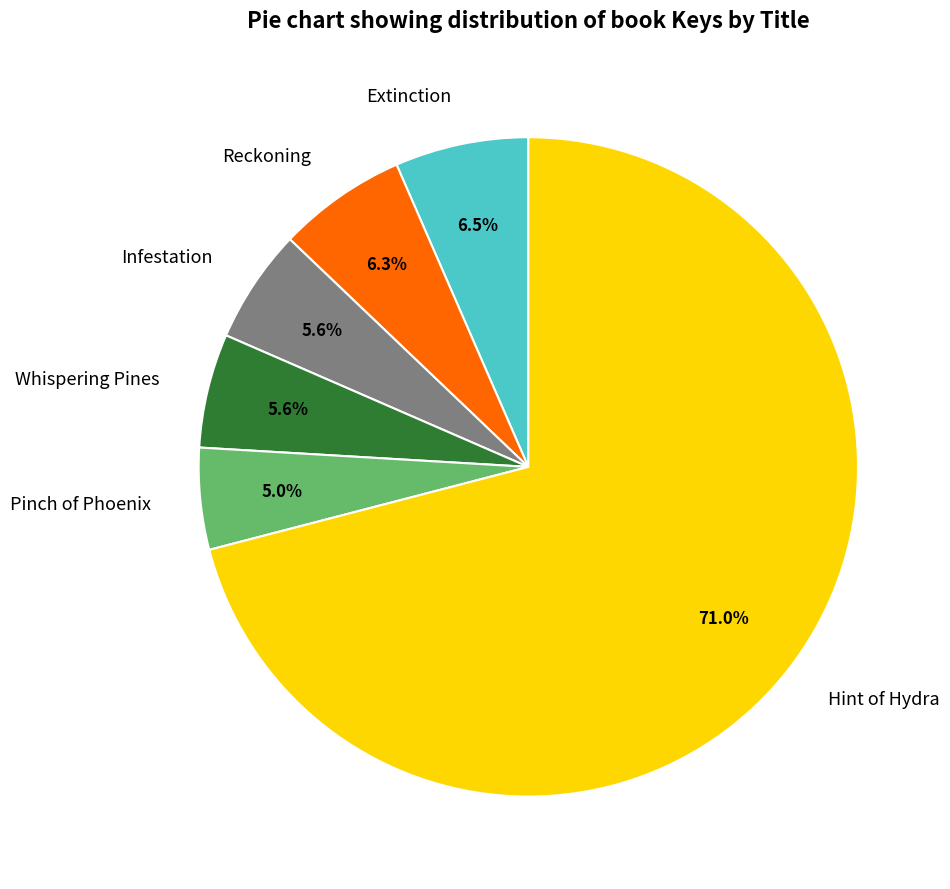

Which category has the biggest portion of the pie?

Hint of Hydra